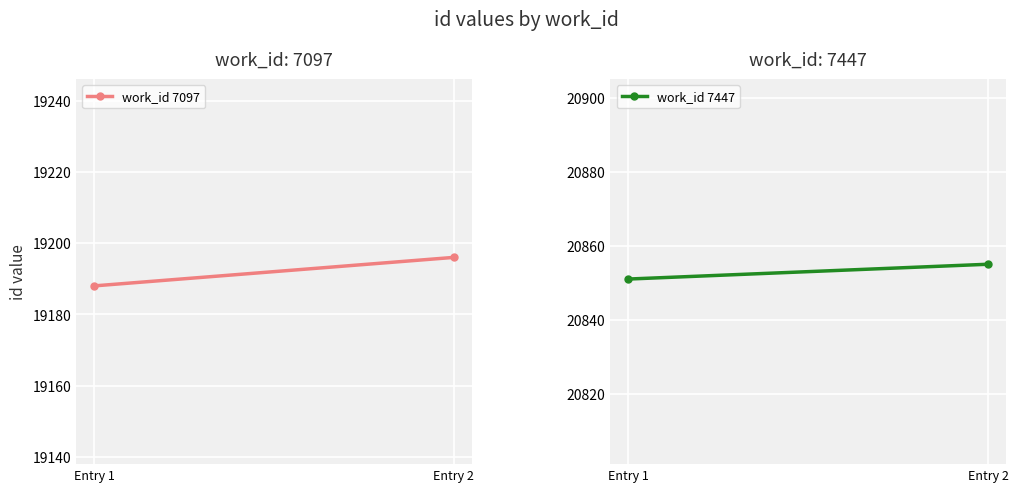

What is the difference between the work_id 7097 values at Entry 2 and Entry 1?

8